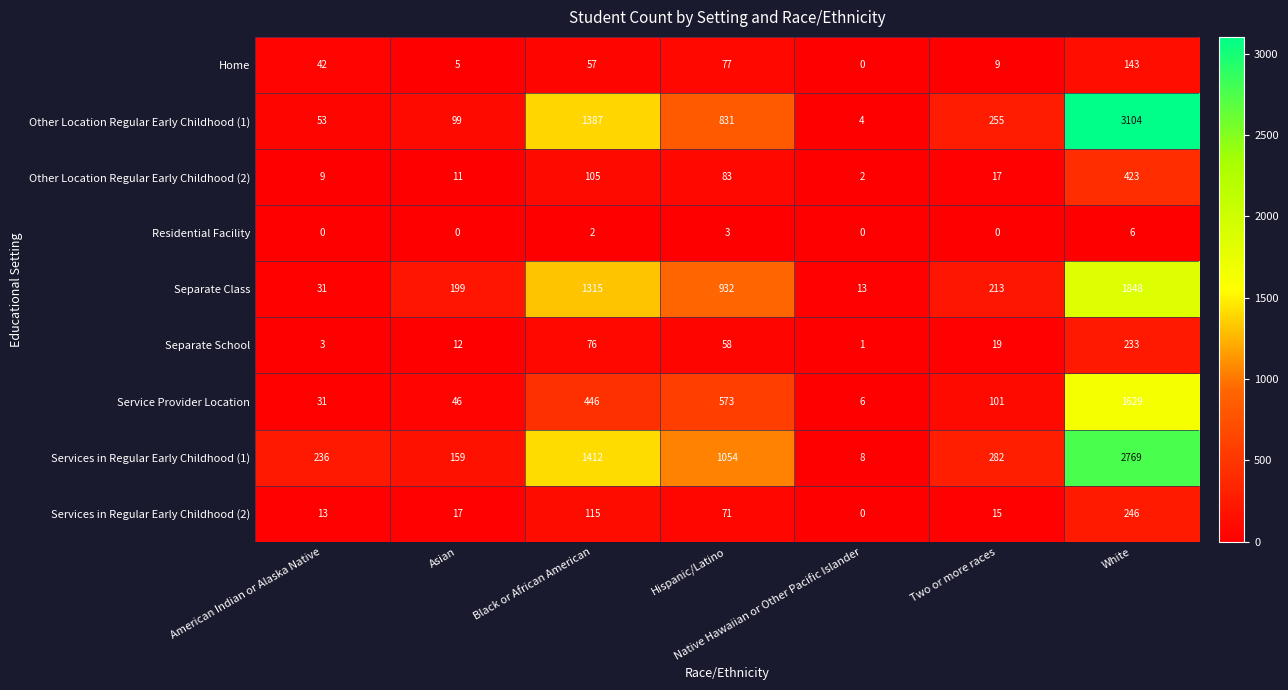

Read the Services in Regular Early Childhood (2) value at Two or more races, to the nearest 10.

20